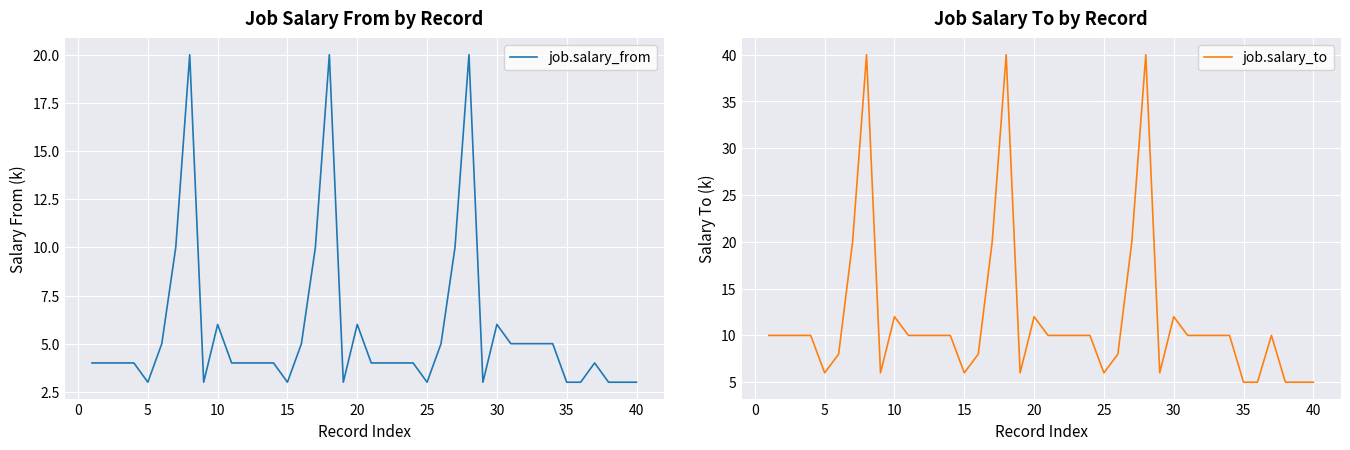

What is the difference between the maximum and minimum values in the job.salary_to series?

35